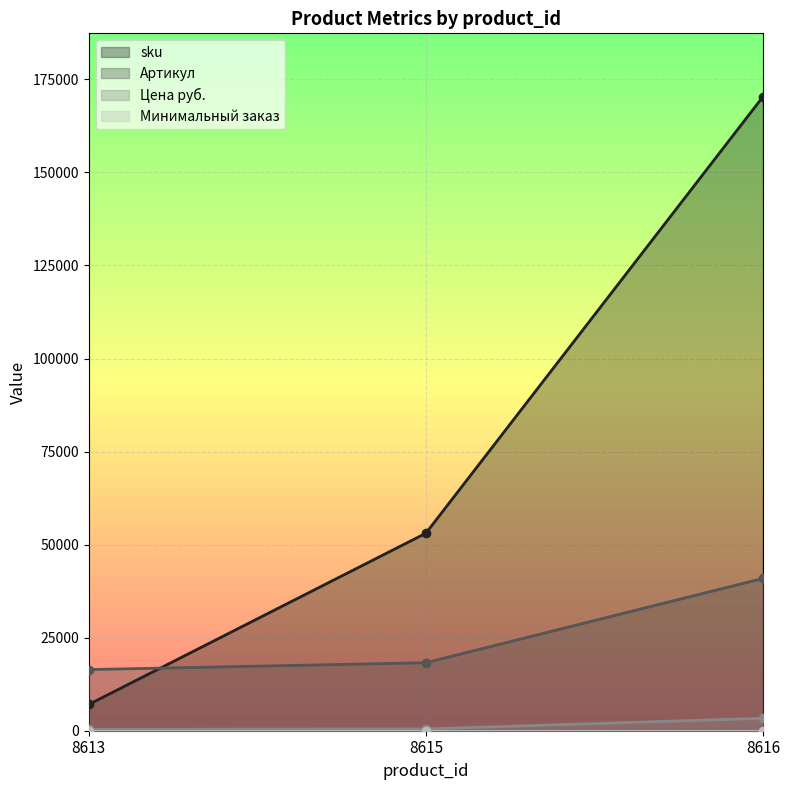

Which category has the highest value in the Цена руб. series?

8616